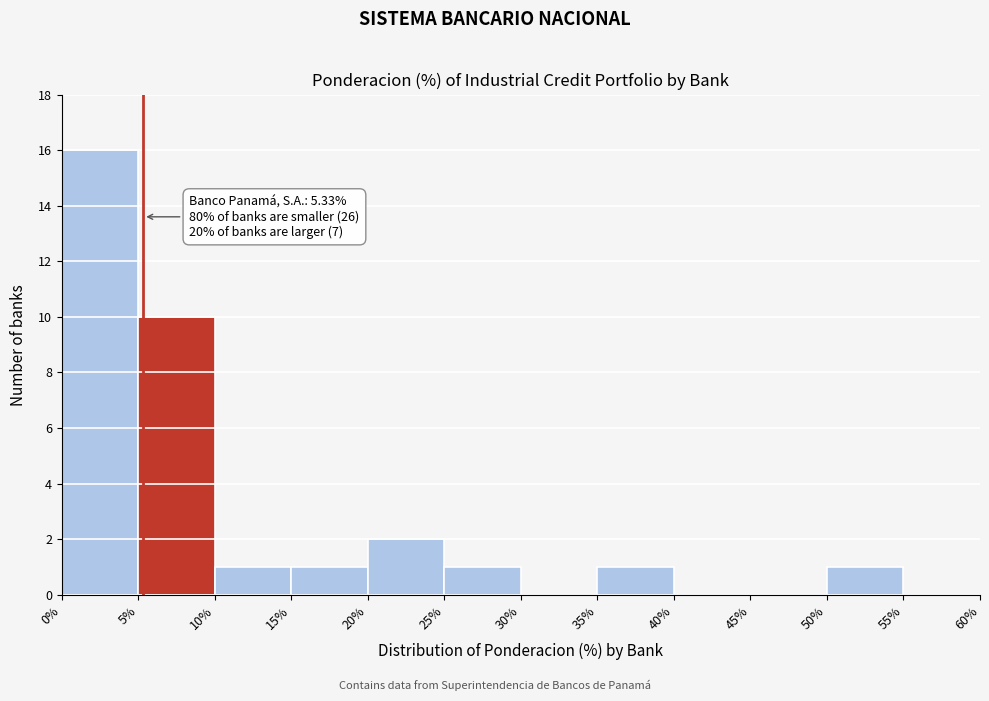

Which range on the x-axis has the tallest bar?

0% to 5%